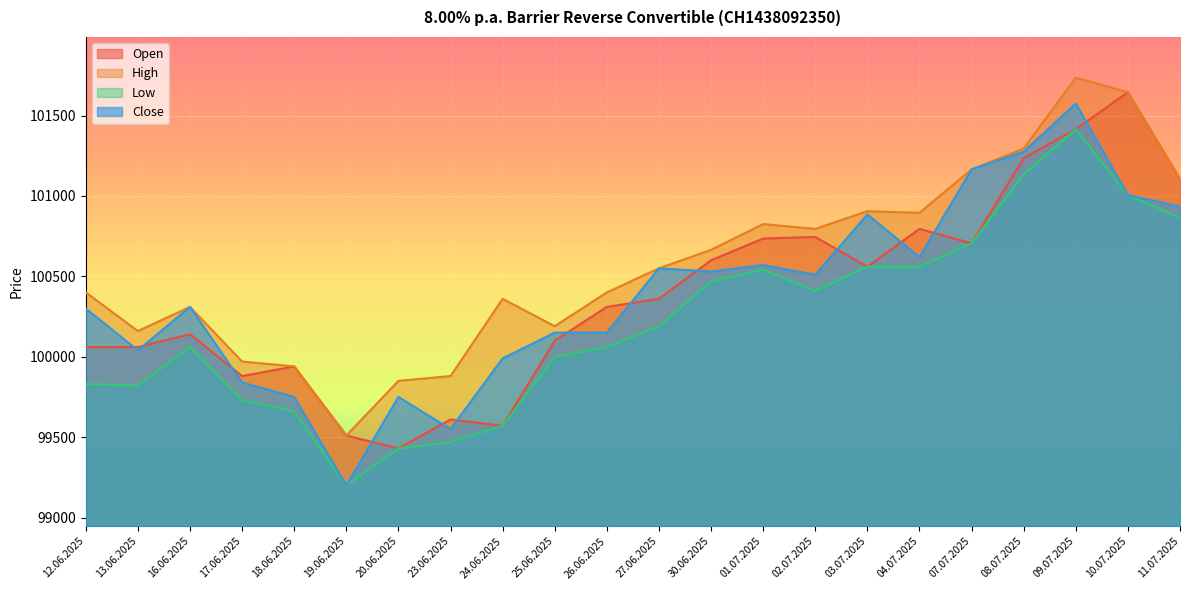

At which label is Low closest to 100307?

02.07.2025